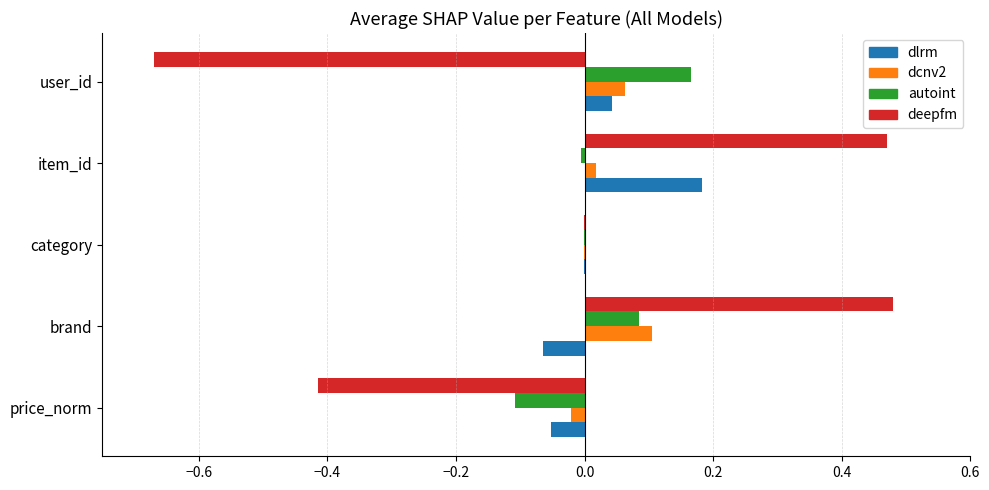

Is the value of dcnv2 at item_id greater than the value of dlrm at brand?

Yes